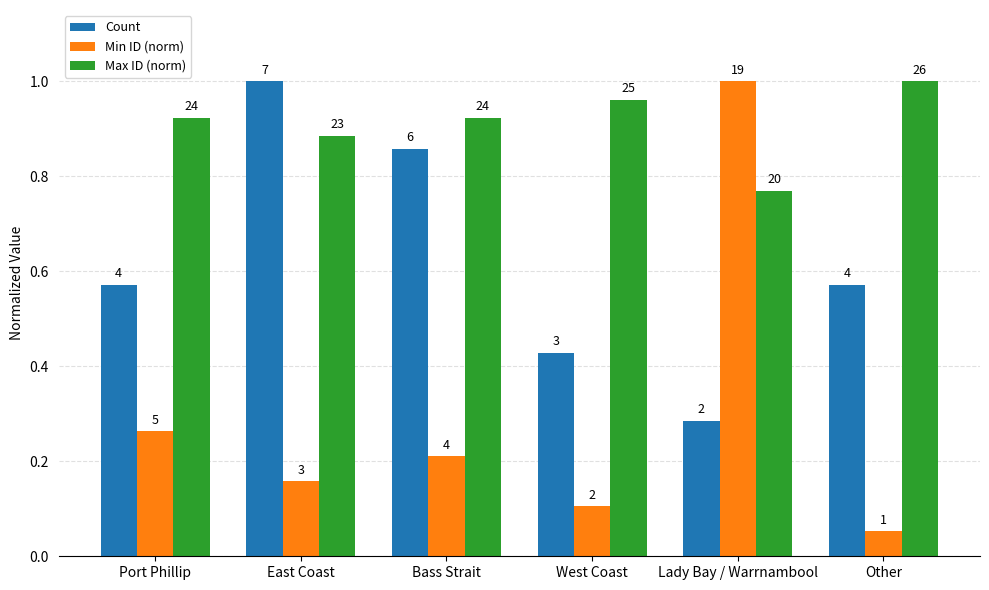

Which series has the largest total across all categories?

Max ID (norm)